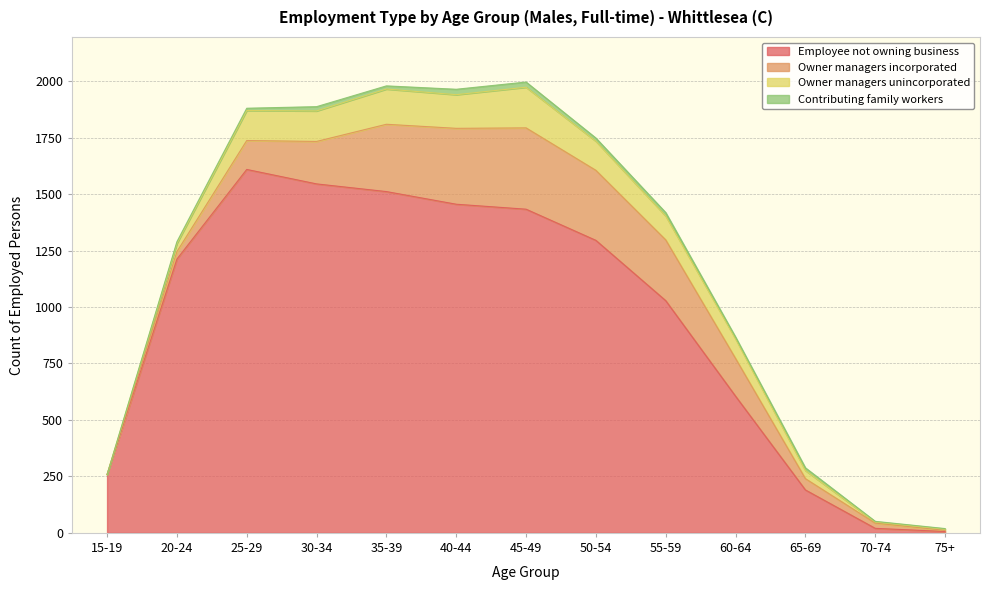

The Owner managers incorporated series shows 128 at 25-29. True or false?

True